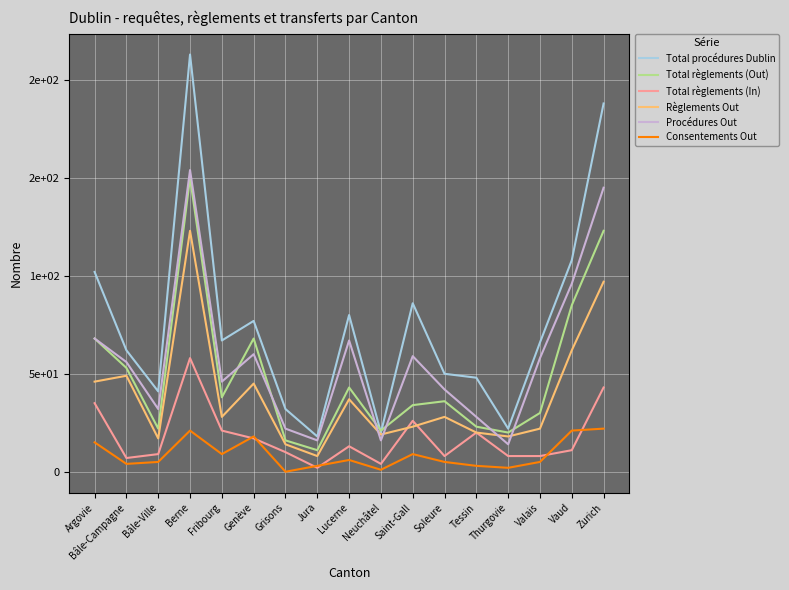

What are all the series names shown in the legend?

Total procédures Dublin, Total règlements (Out), Total règlements (In), Règlements Out, Procédures Out, Consentements Out